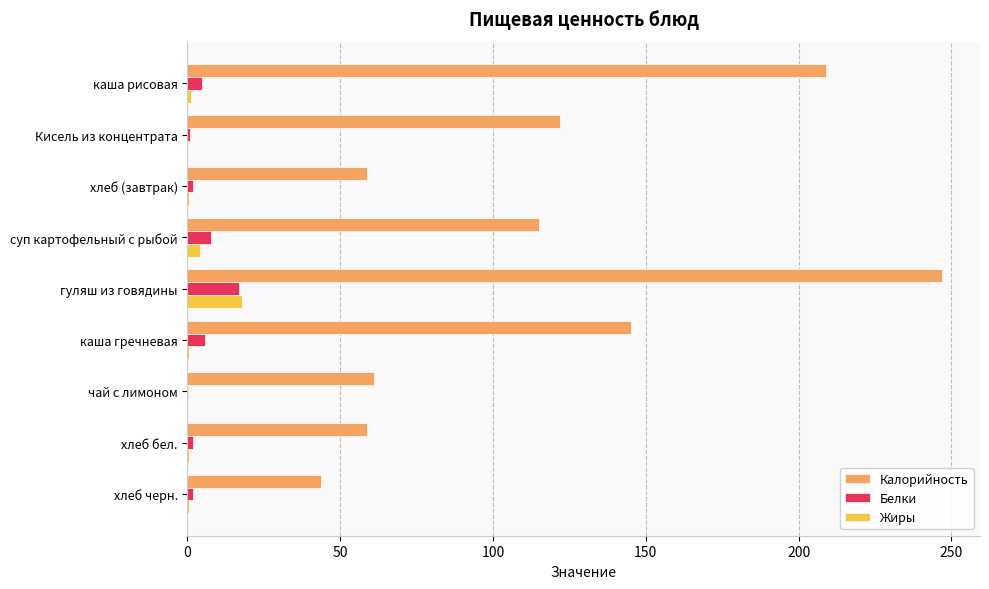

Count the number of categories in the chart.

9